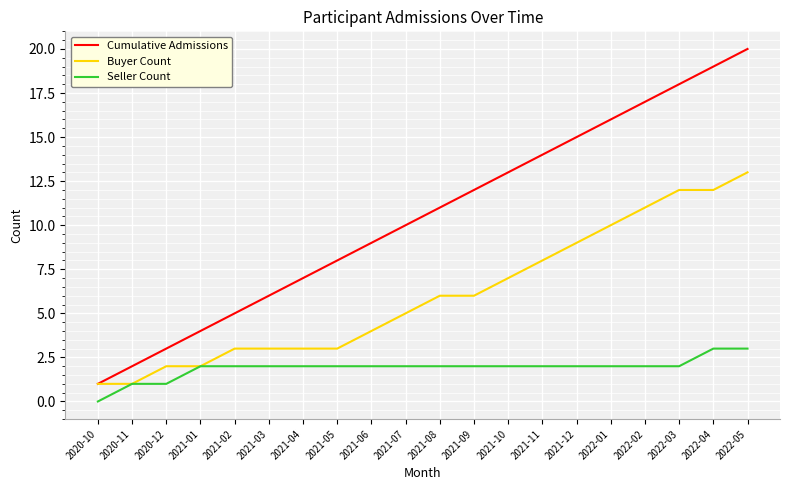

What is the maximum value shown in the chart?

20